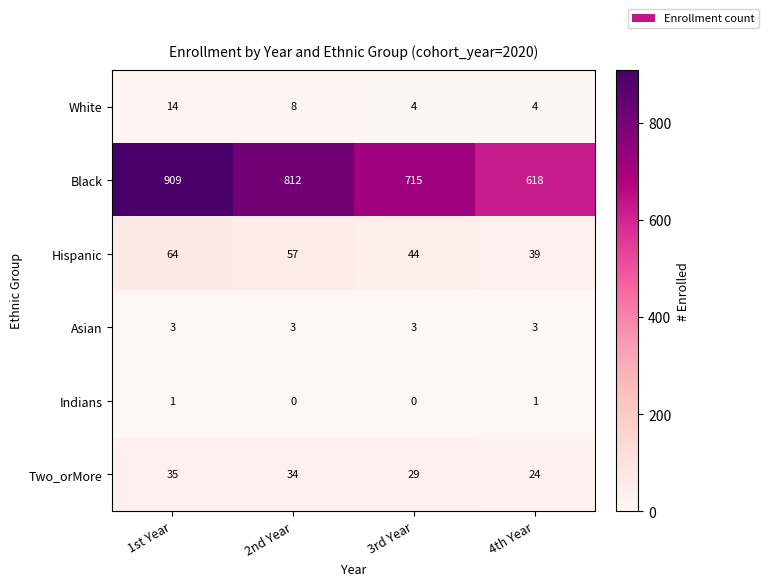

Where does the Two_orMore series first go above 34?

1st Year